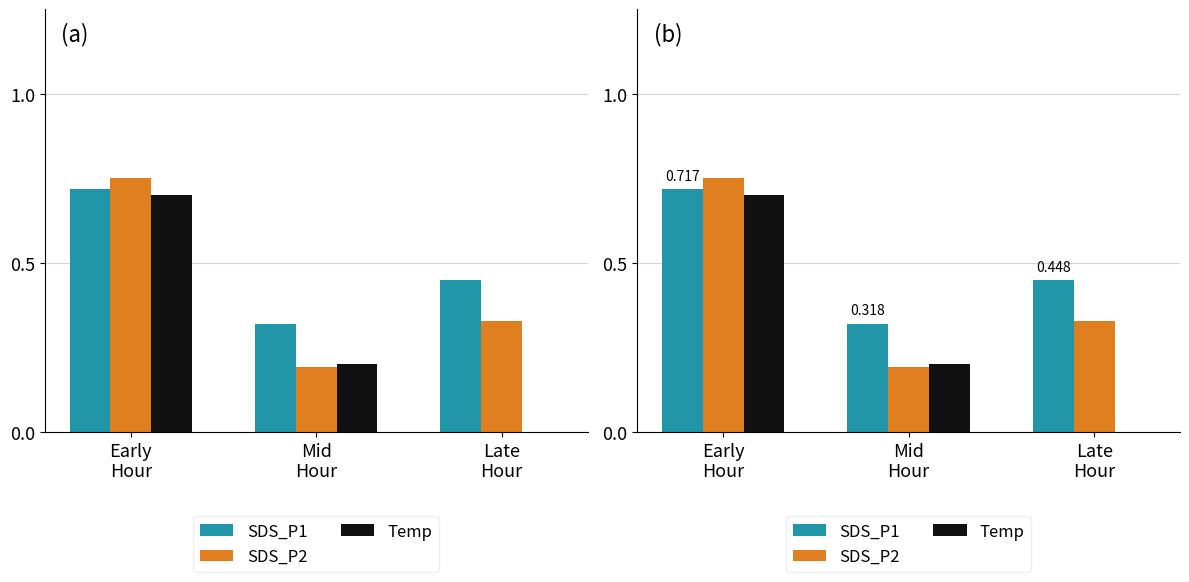

How many data points does each series have?

3